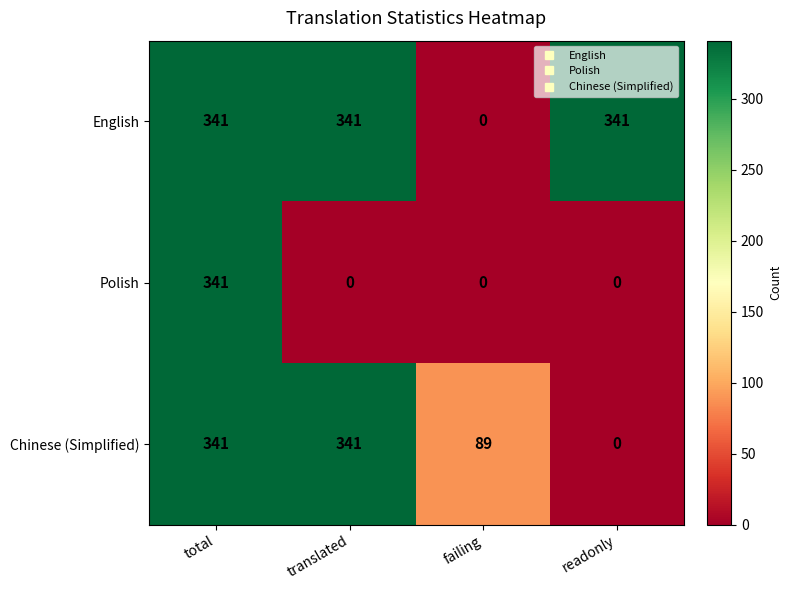

What value does the English series have at translated, to the nearest 5?

340